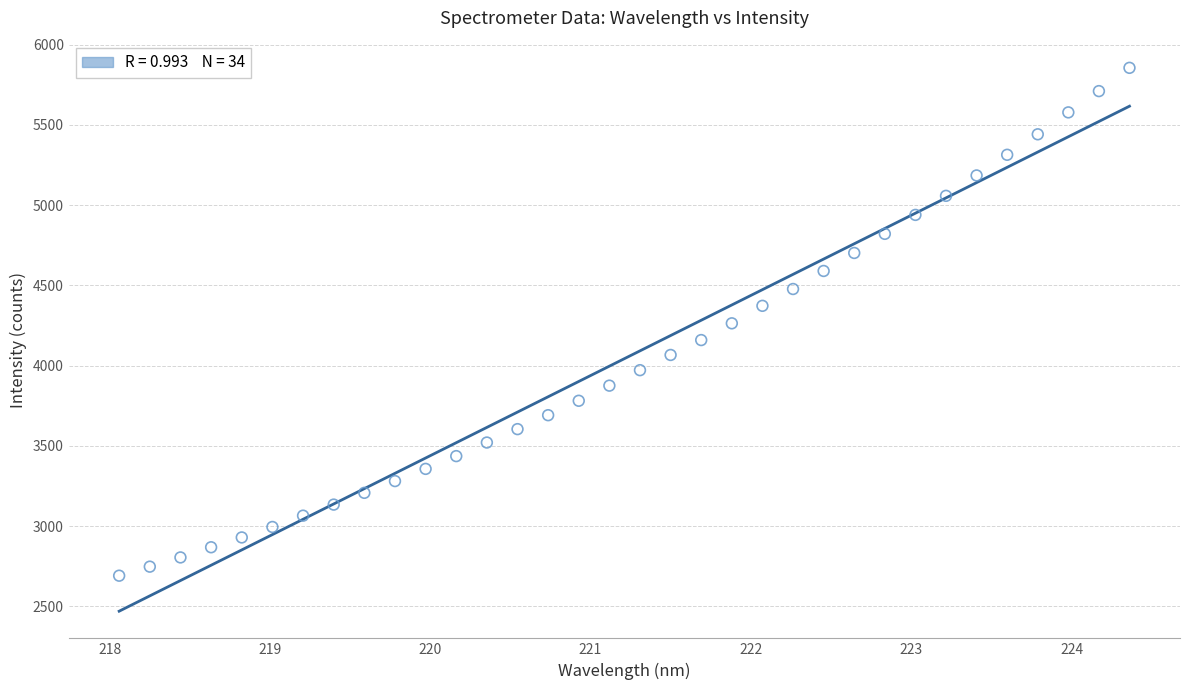

What is the range of Y values (max minus min)?

3164.7